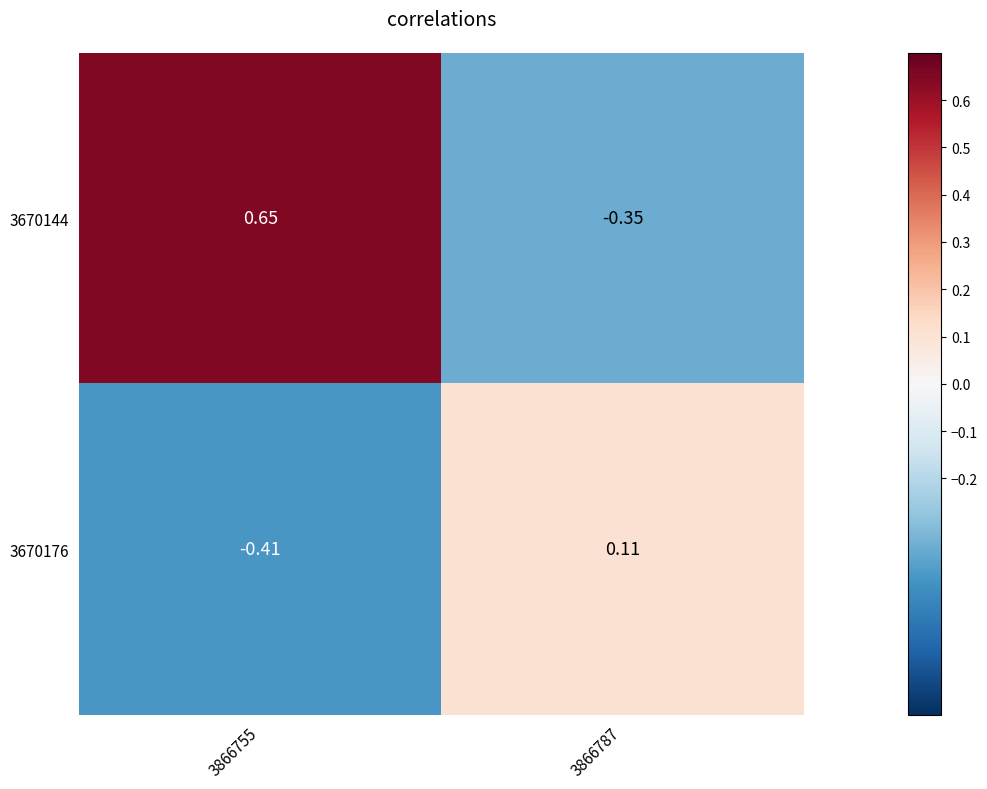

Between 3866755 and 3866787, which series saw the biggest shift?

3670144